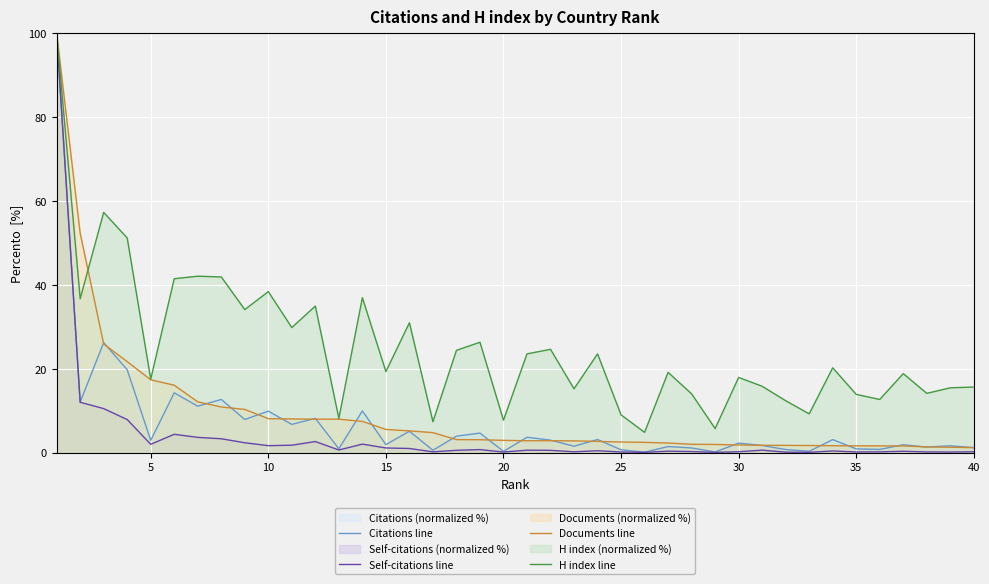

What is the minimum value for Self-citations line?

0.1